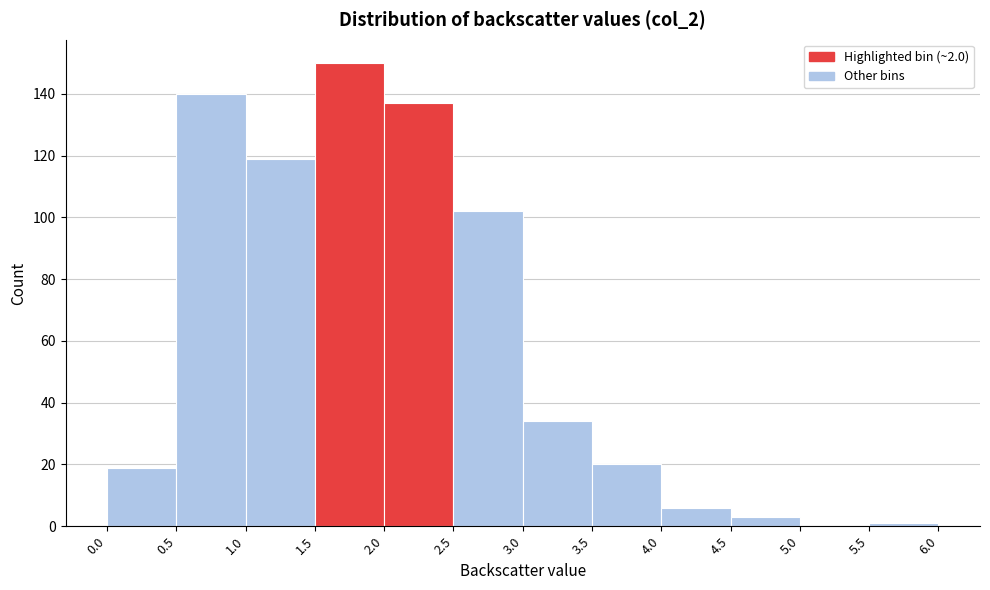

Which range on the x-axis has the tallest bar?

1.5 to 2.0